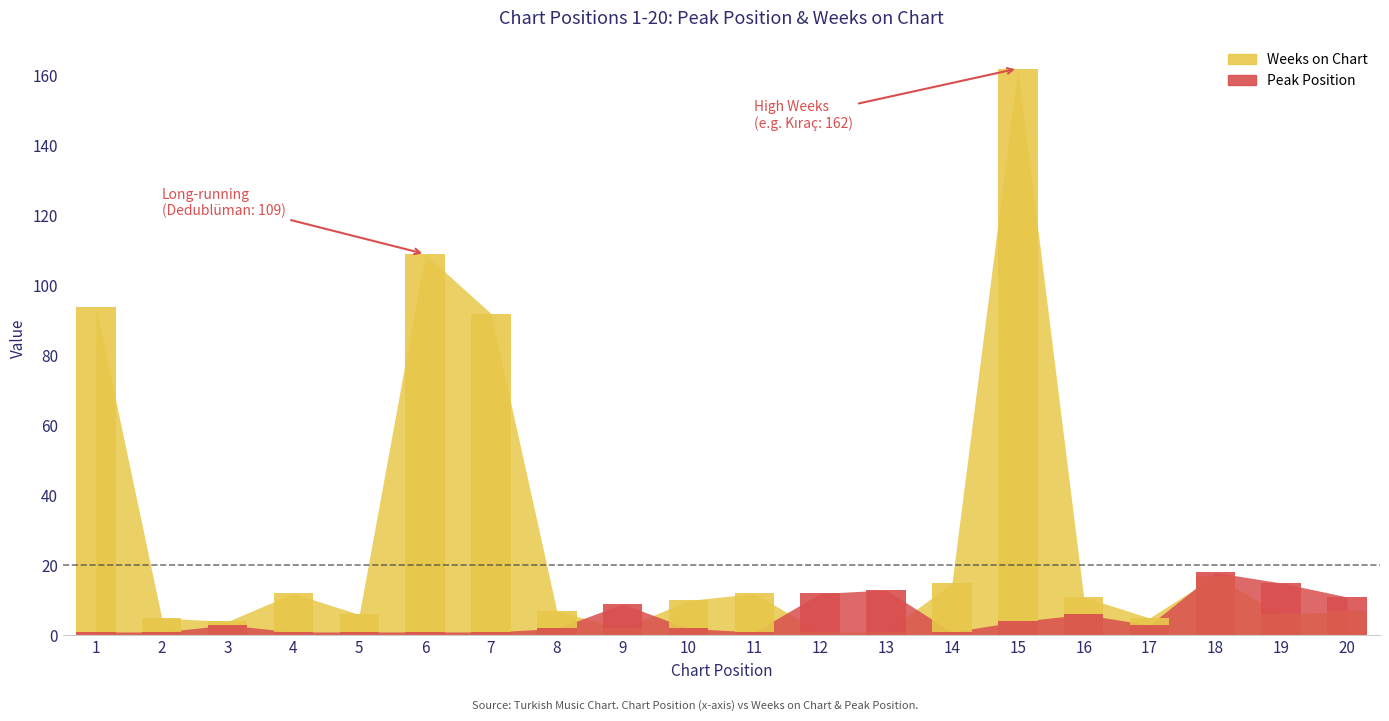

What is the difference between the second highest and minimum values in the Weeks on Chart series?

108